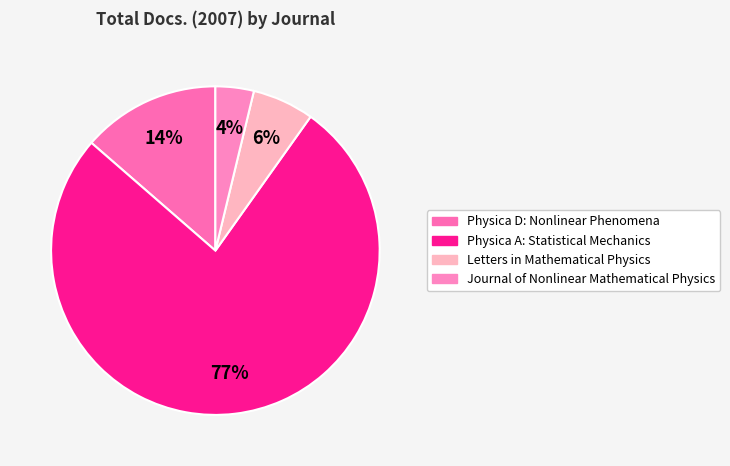

What portion of the pie excludes Physica D: Nonlinear Phenomena?

86.4%